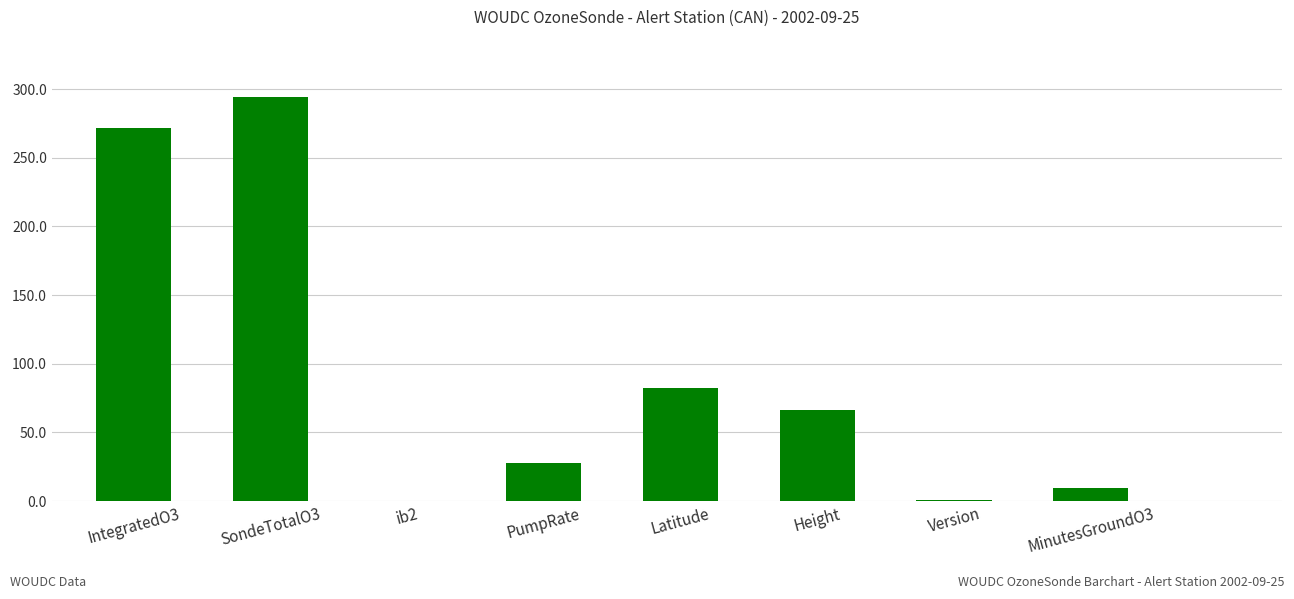

Is it true that the value at Height is 66.0?

True